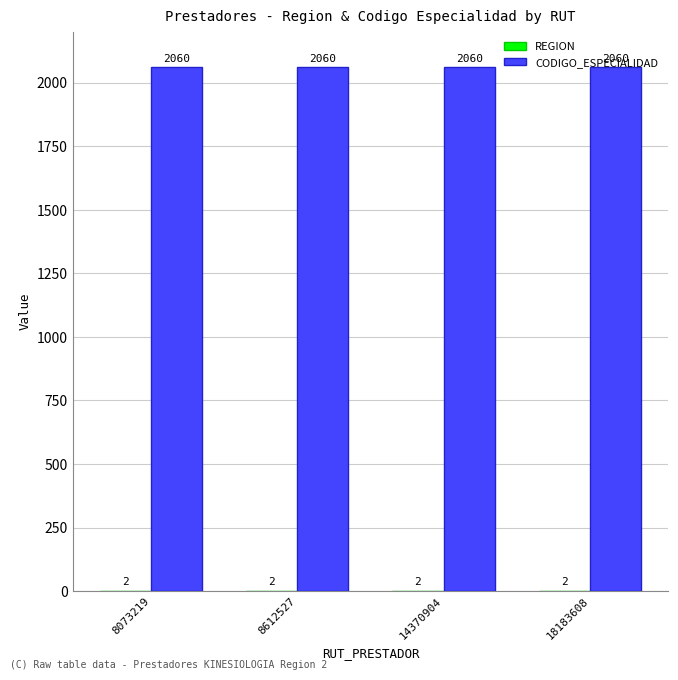

True or false: CODIGO_ESPECIALIDAD has a value of 687 at 14370904.

False